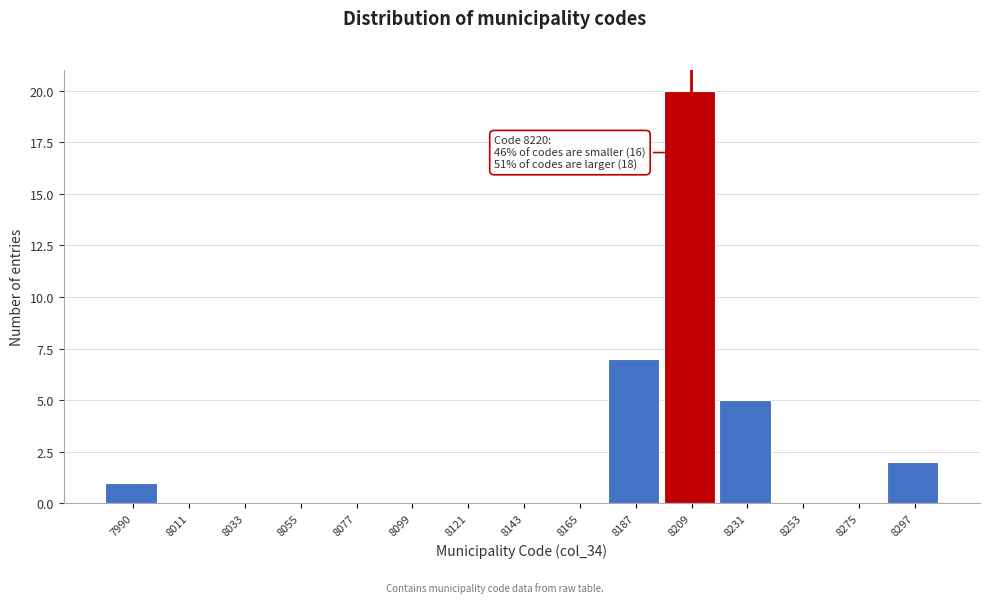

Reading left to right, extract all data points from this chart.

7990=1	8011=0	8033=0	8055=0	8077=0	8099=0	8121=0	8143=0	8165=0	8187=7	8209=20	8231=5	8253=0	8275=0	8297=2